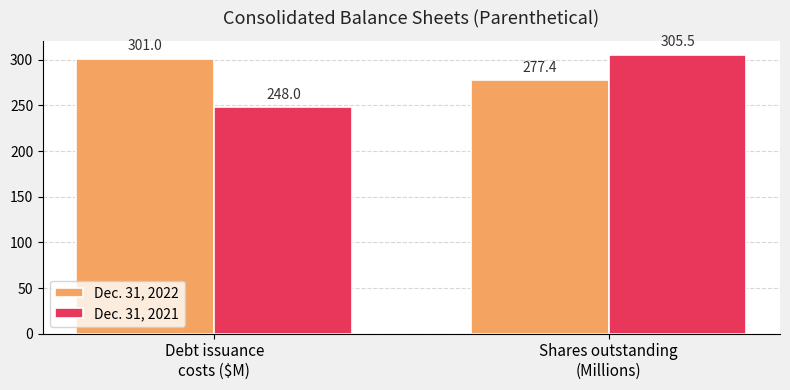

Read the Dec. 31, 2021 value at Debt issuance
costs ($M).

248.0